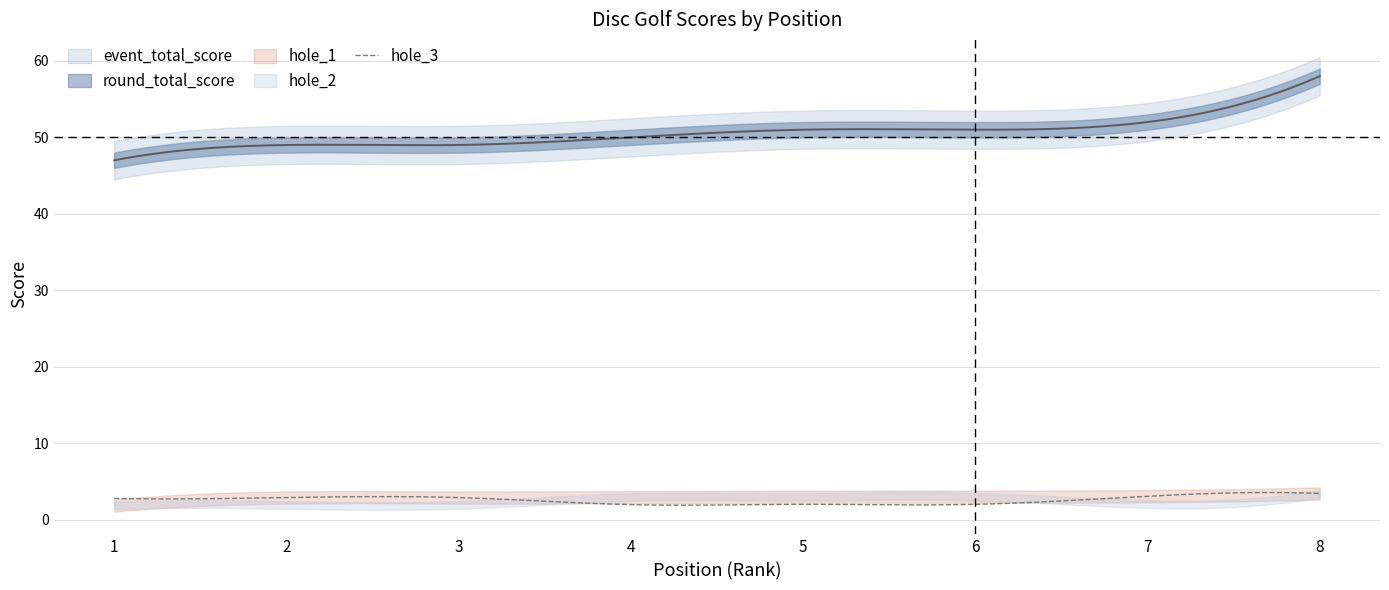

Is it true that hole_1 equals 3 at 4?

True